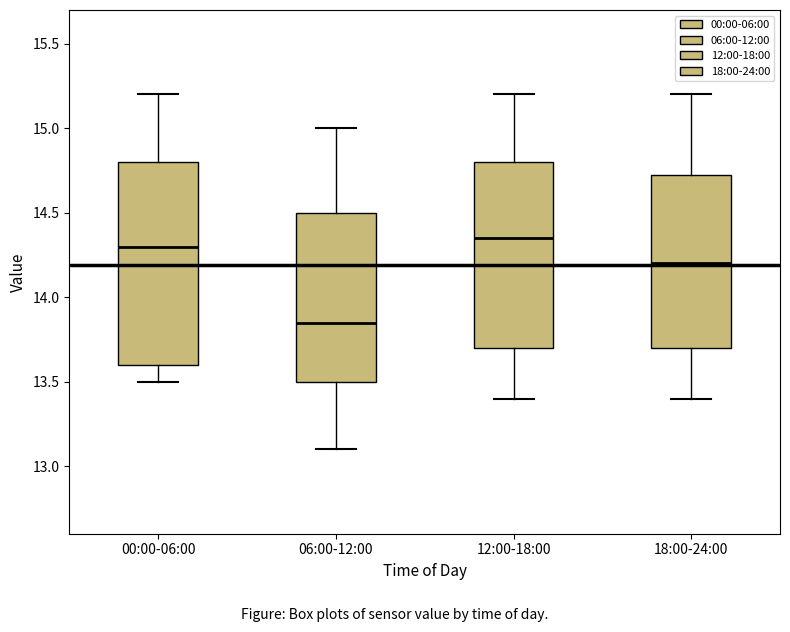

Reading left to right, transcribe this box plot: for each box, give where its median line is, the range the box spans, and where its two whiskers end, as read against the y-axis. The values are not printed on the chart, so give them approximately, as read against the axis.

00:00-06:00: median 14.30, box 13.60 to 14.80, whiskers 13.50 to 15.20
06:00-12:00: median 13.85, box 13.50 to 14.50, whiskers 13.10 to 15.00
12:00-18:00: median 14.35, box 13.70 to 14.80, whiskers 13.40 to 15.20
18:00-24:00: median 14.20, box 13.70 to 14.75, whiskers 13.40 to 15.20